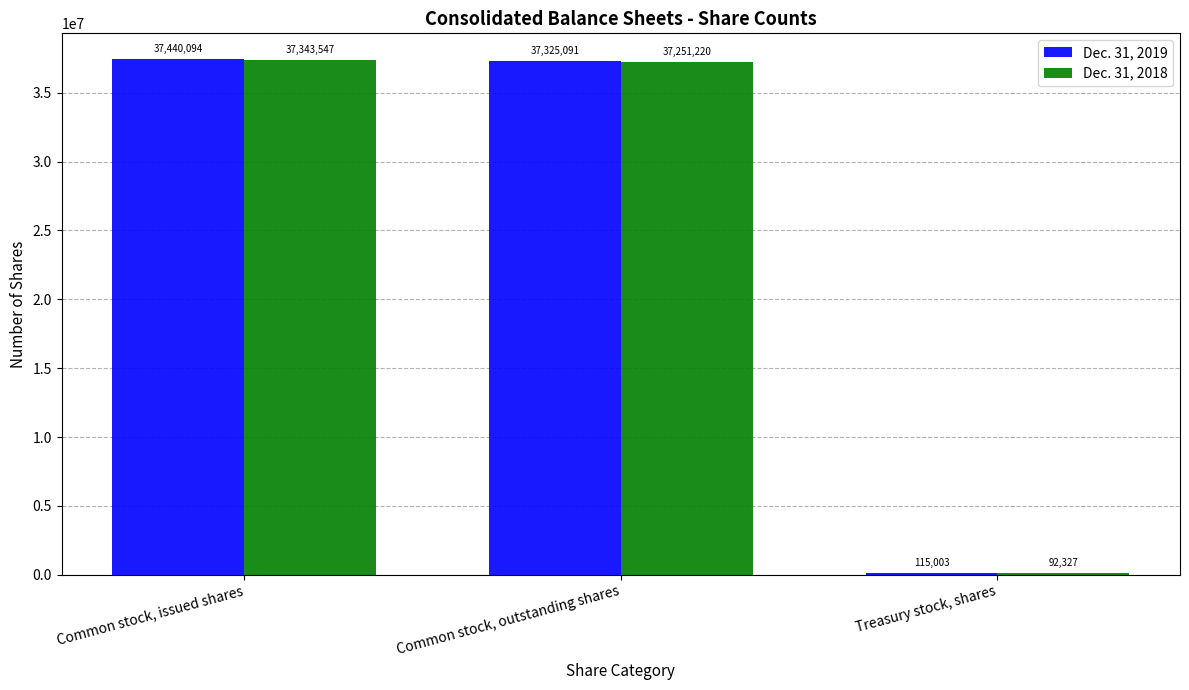

Between Common stock, issued shares and Treasury stock, shares, which series saw the biggest shift?

Dec. 31, 2019